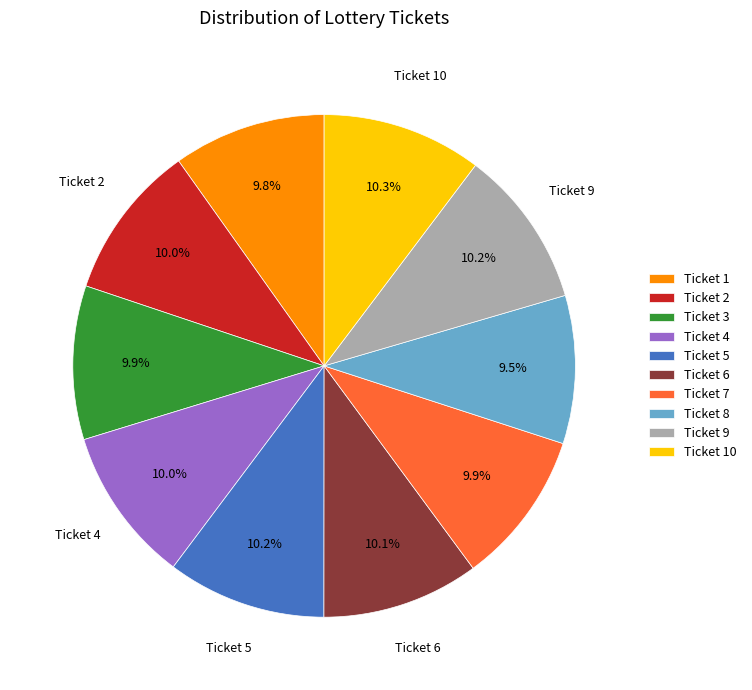

Approximately how many times larger is the value at Ticket 8 compared to Ticket 1?

1.0